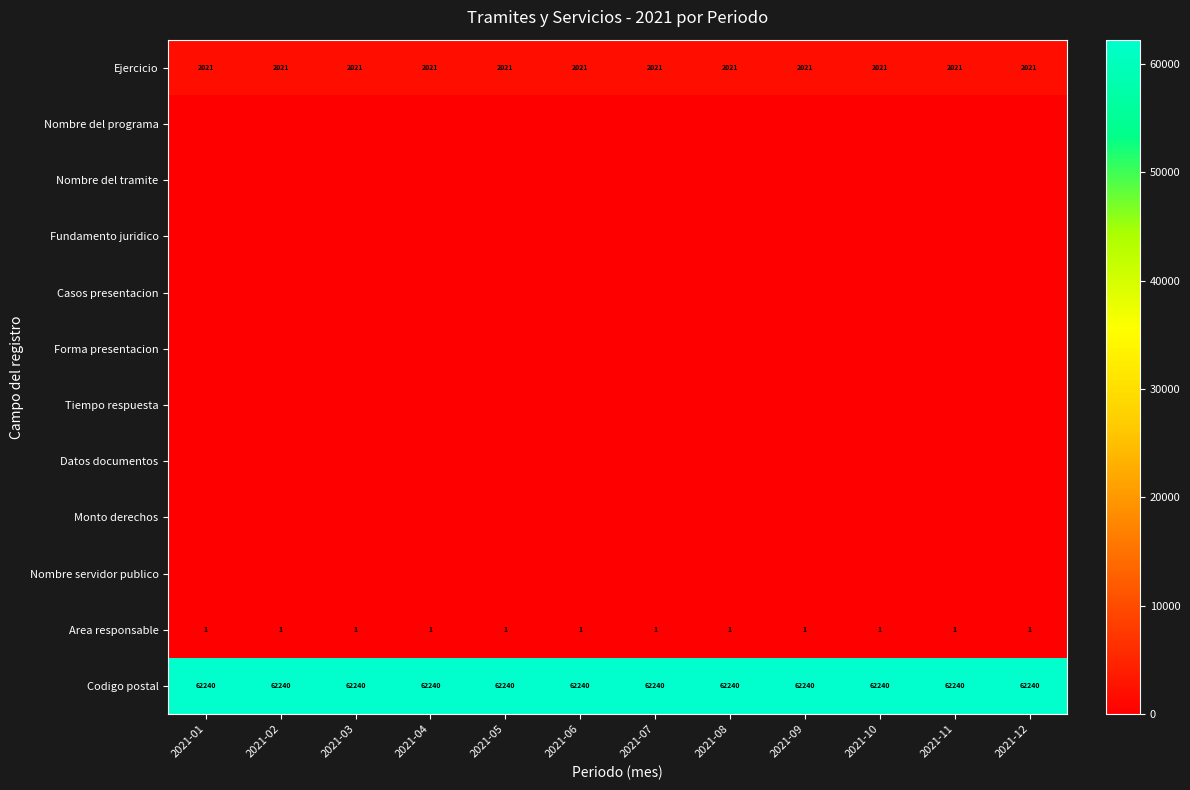

What is the sum of the Codigo postal values at 2021-08 and 2021-09?

124480